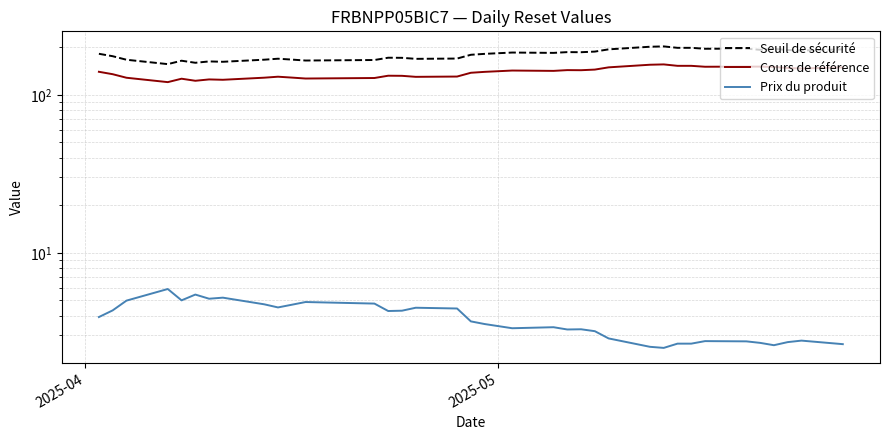

How many values in the Seuil de sécurité series exceed 182?

17